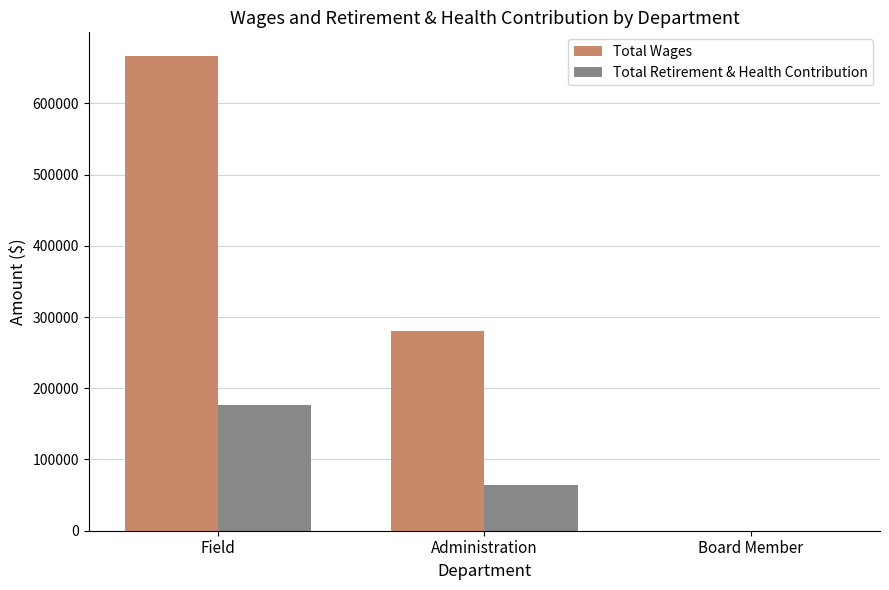

Reading left to right, what are all the values shown in this chart?

Total Wages: 666292	279724	0
Total Retirement & Health Contribution: 176820	64666	0